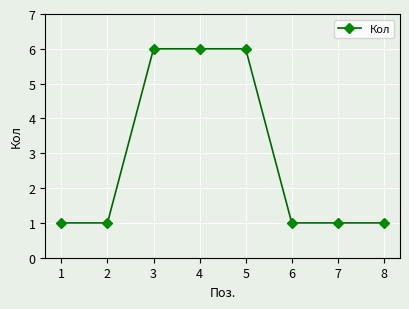

What is the value of the 7th point from the left?

1